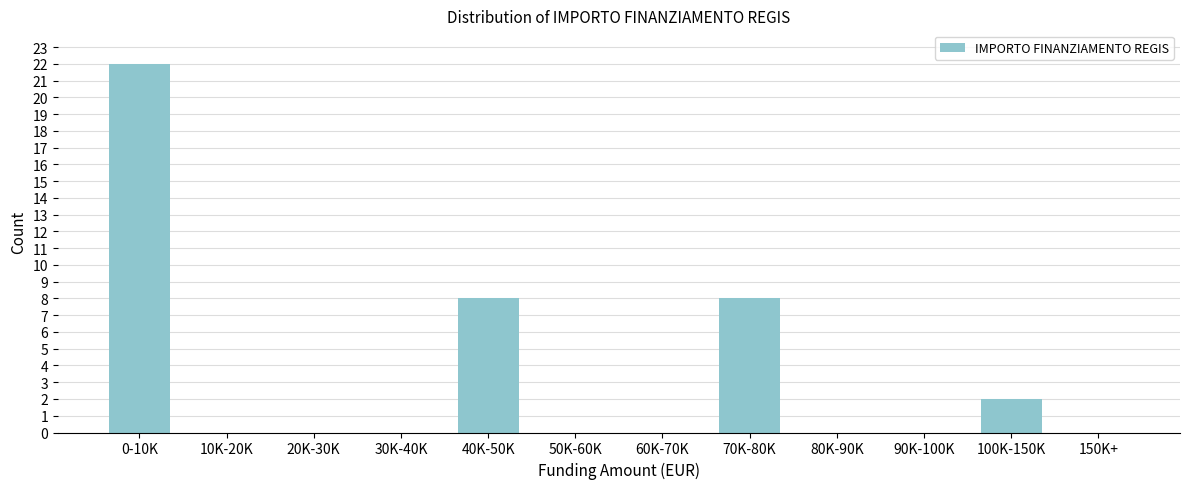

Reading left to right, what are all the values shown in this chart?

0-10K=22	10K-20K=0	20K-30K=0	30K-40K=0	40K-50K=8	50K-60K=0	60K-70K=0	70K-80K=8	80K-90K=0	90K-100K=0	100K-150K=2	150K+=0